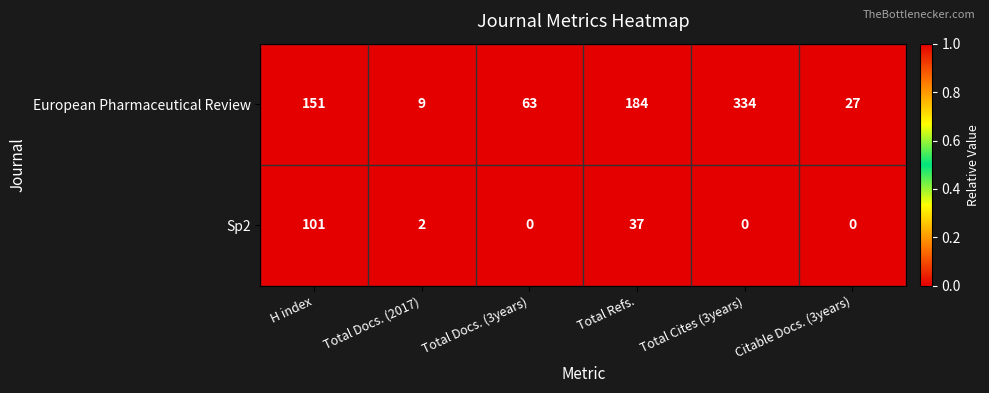

At which category is the sum across all series the highest?

Total Cites (3years)